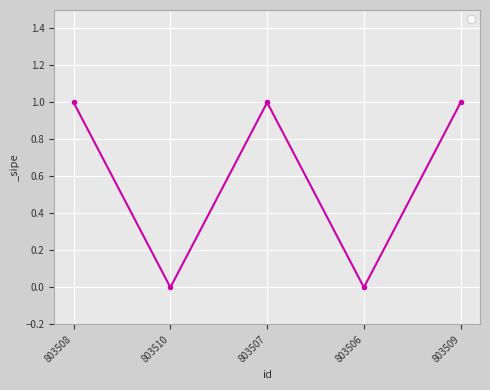

How many lines are shown in the chart?

1